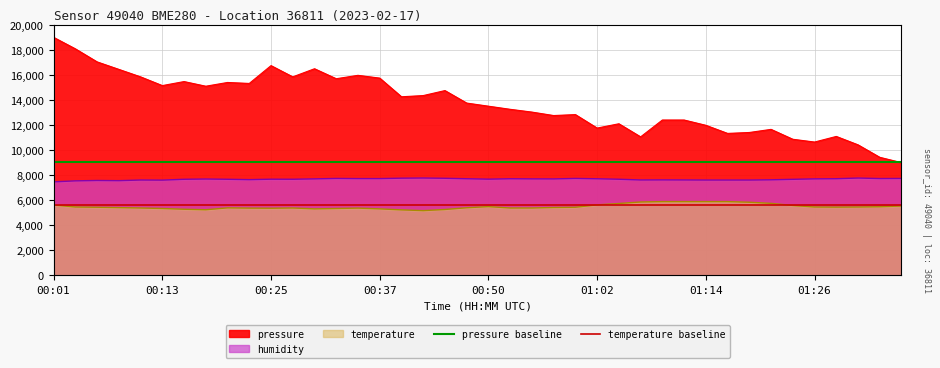

True or false: pressure baseline has a value of 9046.2 at 00:01.

True